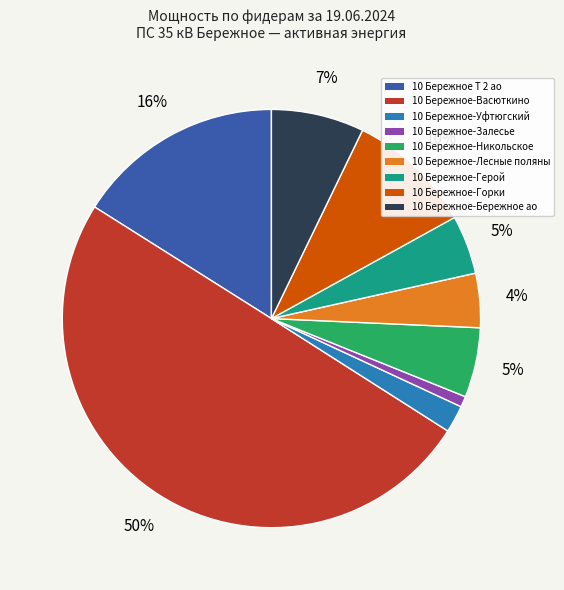

Which slice is the largest?

10 Бережное-Васюткино